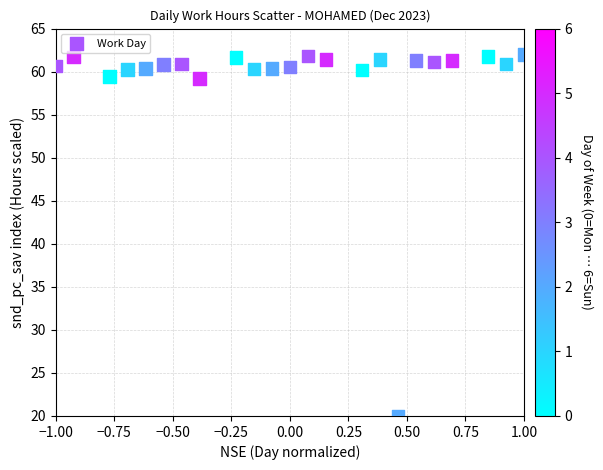

What is the range of X values (max minus min)?

2.0